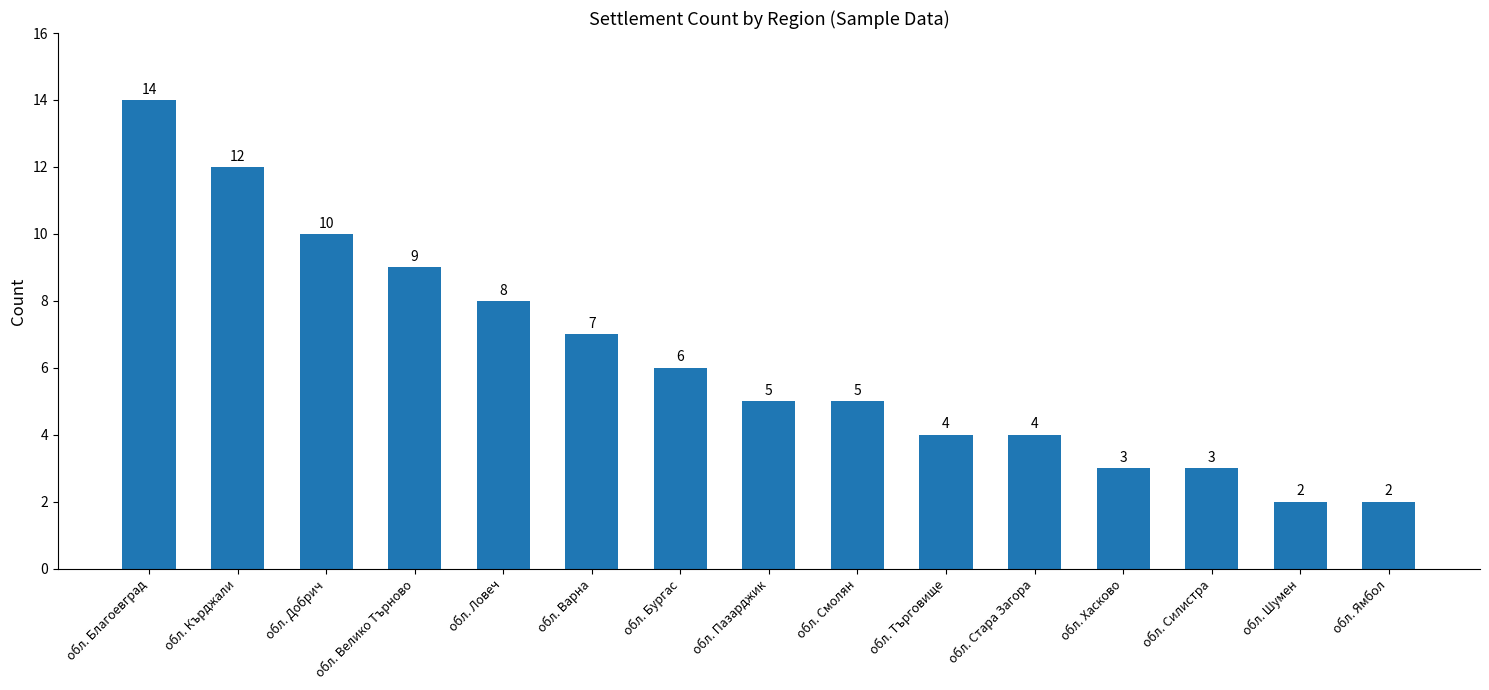

How many data points are less than 5?

6